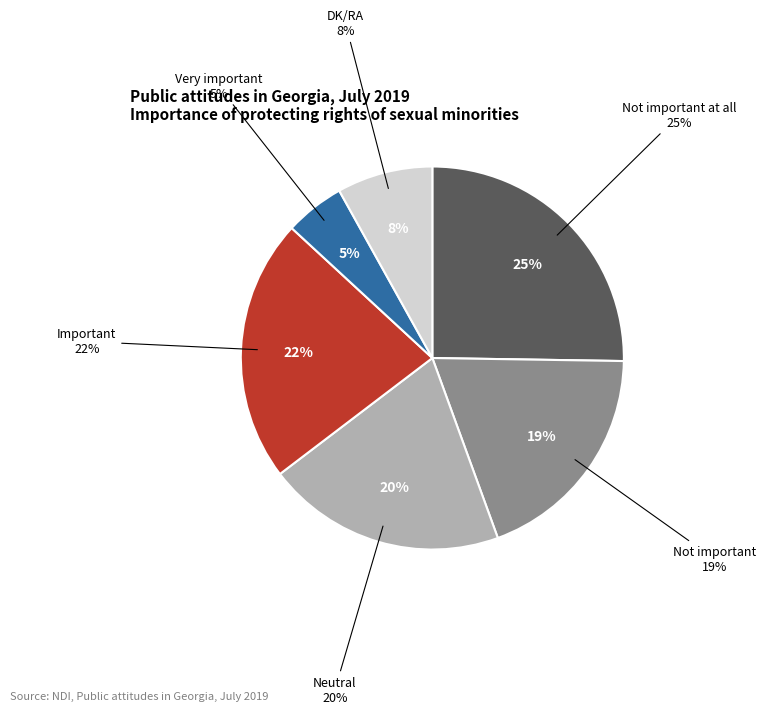

Which category has the smallest portion of the pie?

Very important